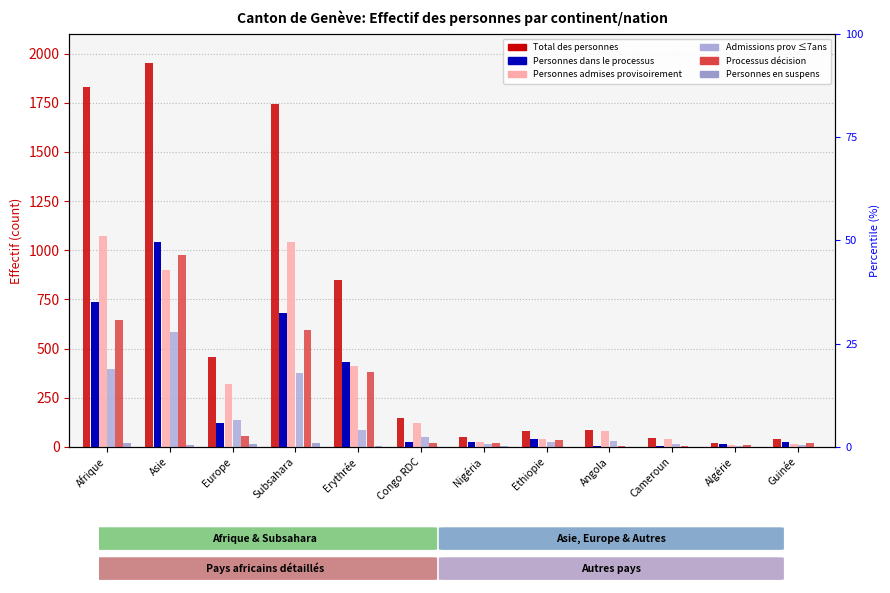

Rank the series at Nigéria from highest to lowest value.

Total des personnes, Personnes dans le processus, Personnes admises provisoirement, Processus décision, Admissions prov ≤7ans, Personnes en suspens